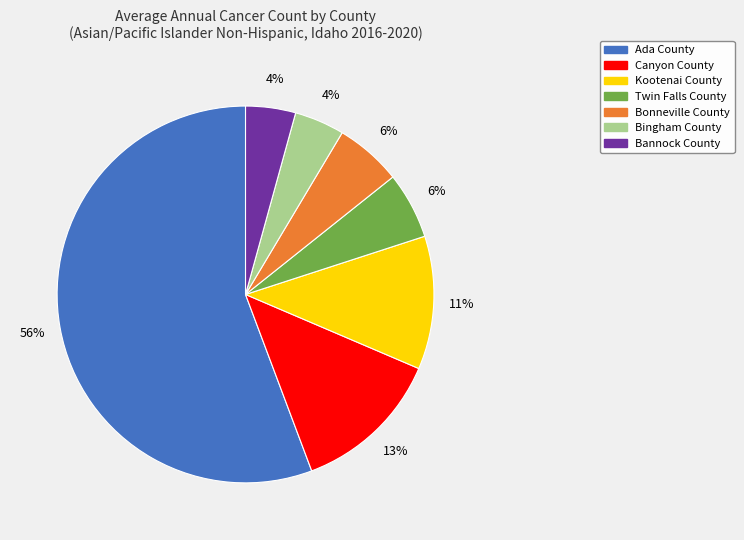

Which category accounts for the majority?

Ada County